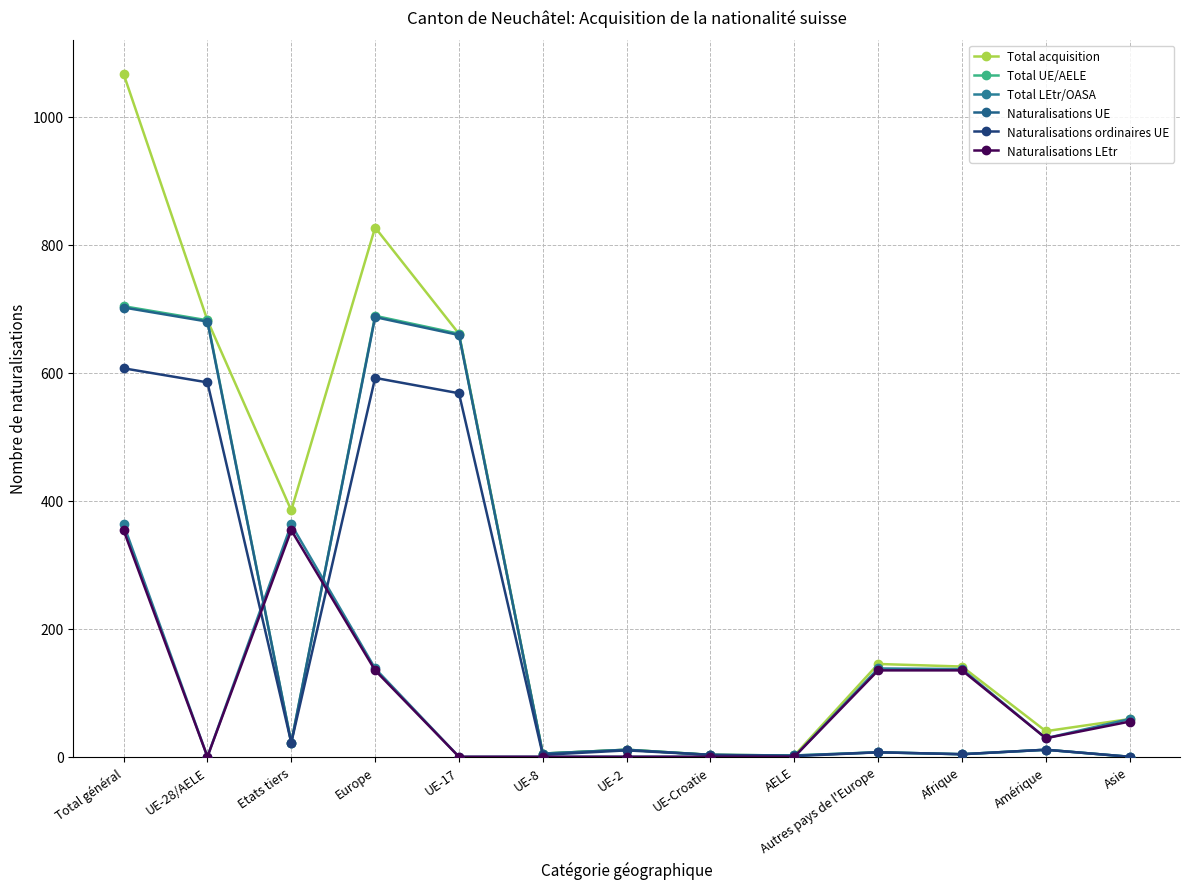

Which series ends up on top after the final intersection of Total LEtr/OASA and Naturalisations UE?

Total LEtr/OASA